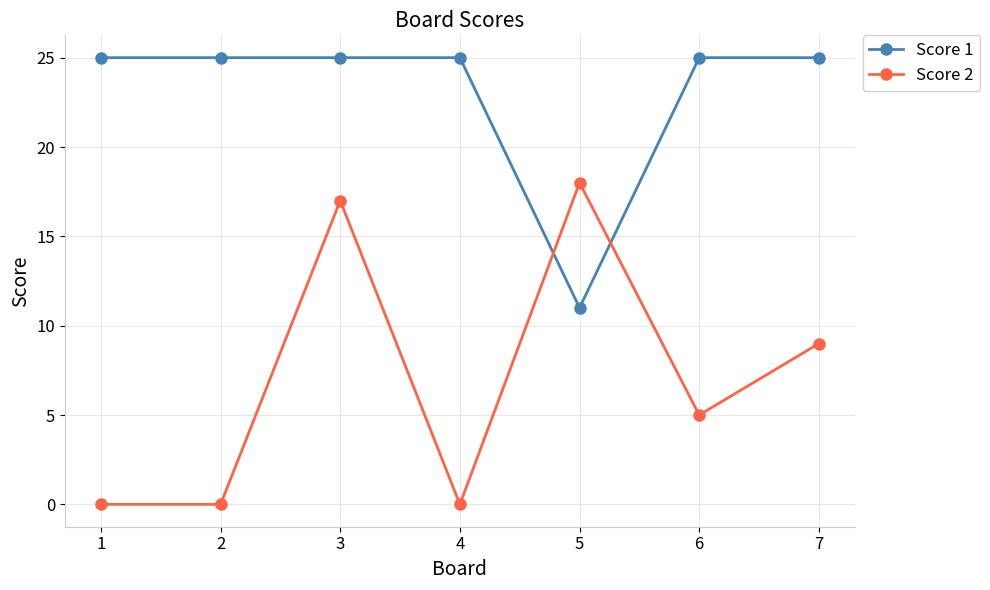

List the series in order of their peak value, highest first.

Score 1, Score 2